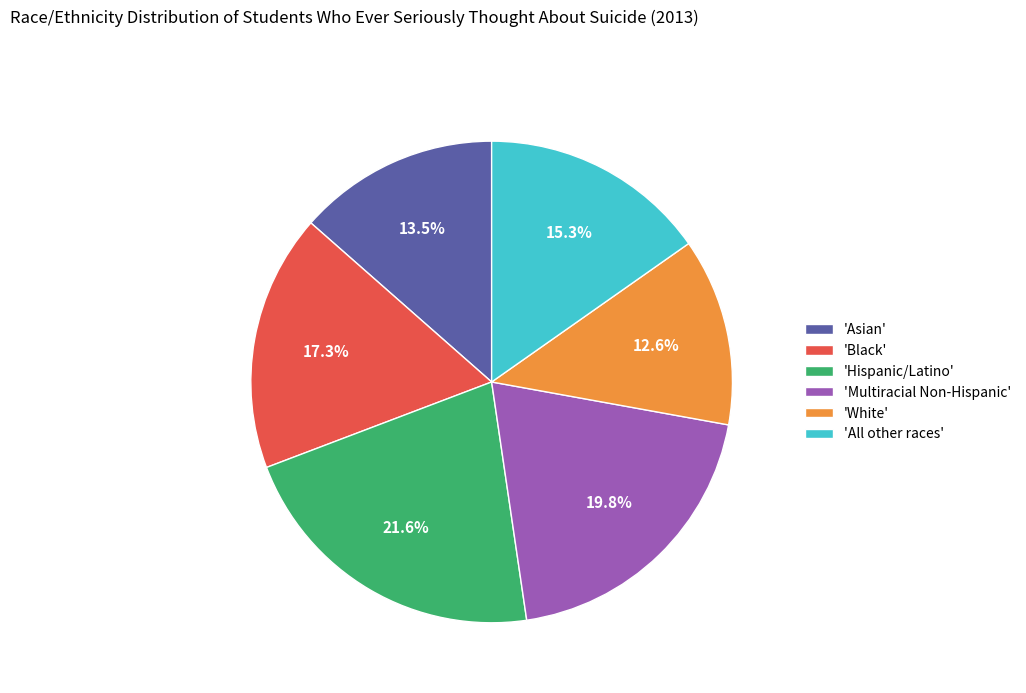

How much of the chart is everything except 'Hispanic/Latino'?

78.4%